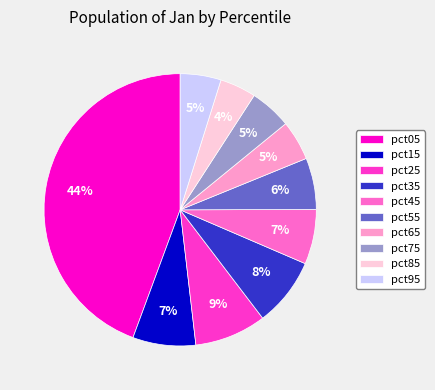

The pct45 slice represents 1% of the pie. True or false?

False